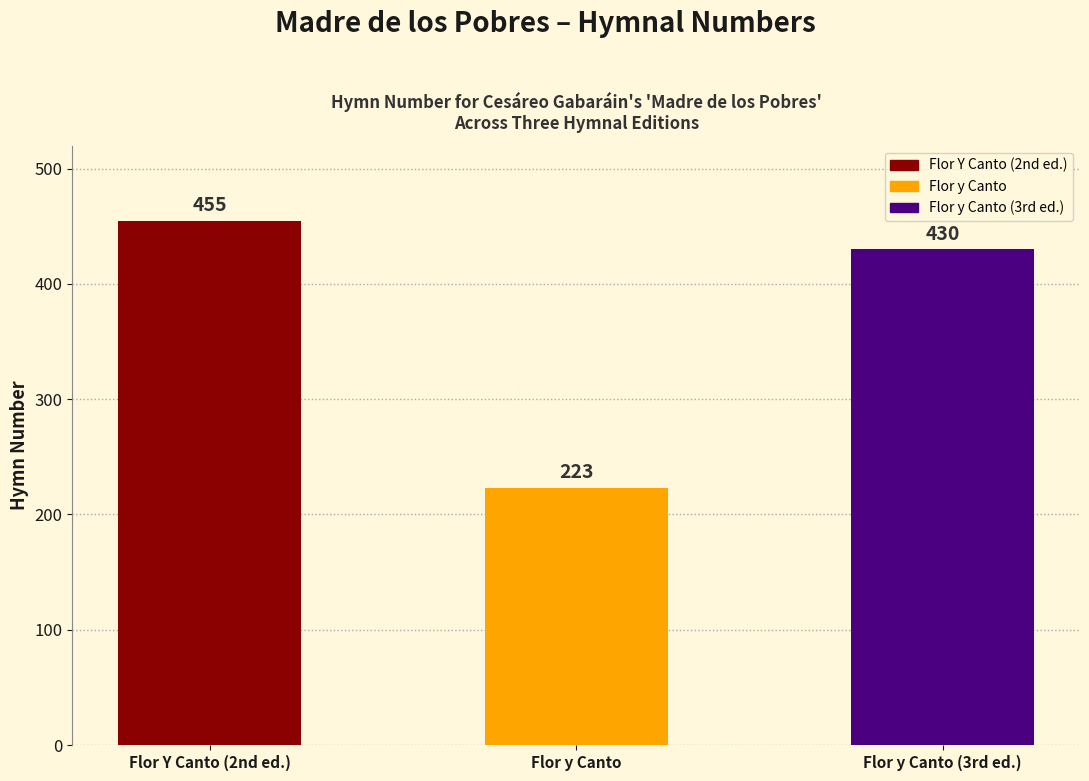

Between Flor y Canto (3rd ed.) and Flor Y Canto (2nd ed.), which is larger?

Flor Y Canto (2nd ed.)